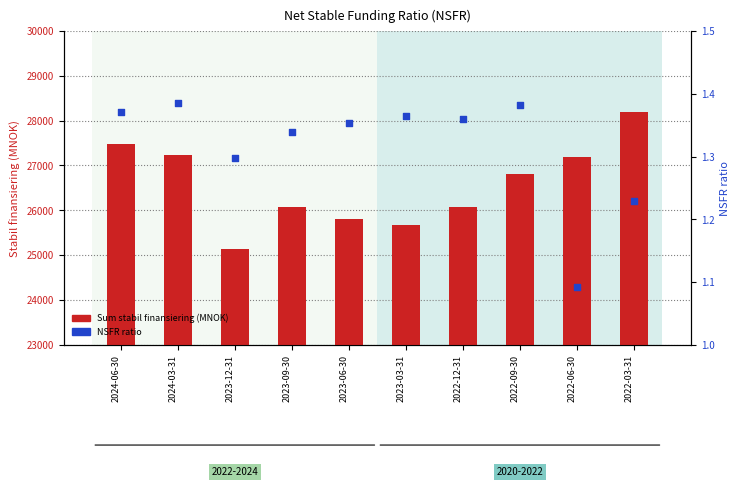

Which series has the largest total across all categories?

Sum stabil finansiering (MNOK)